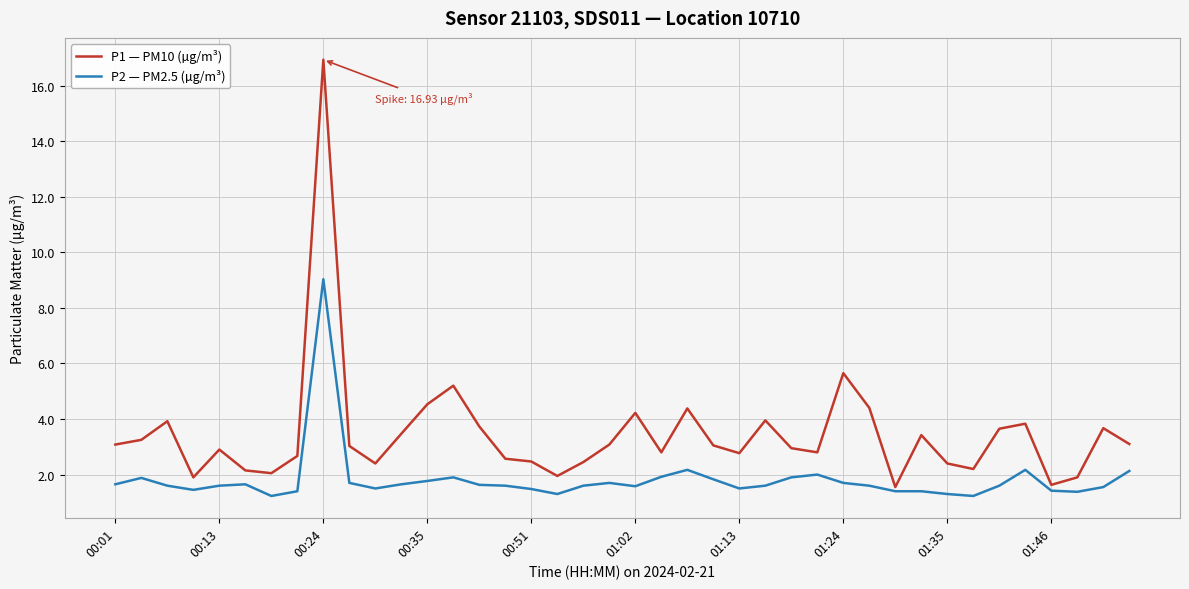

What is the maximum value shown in the chart?

16.9